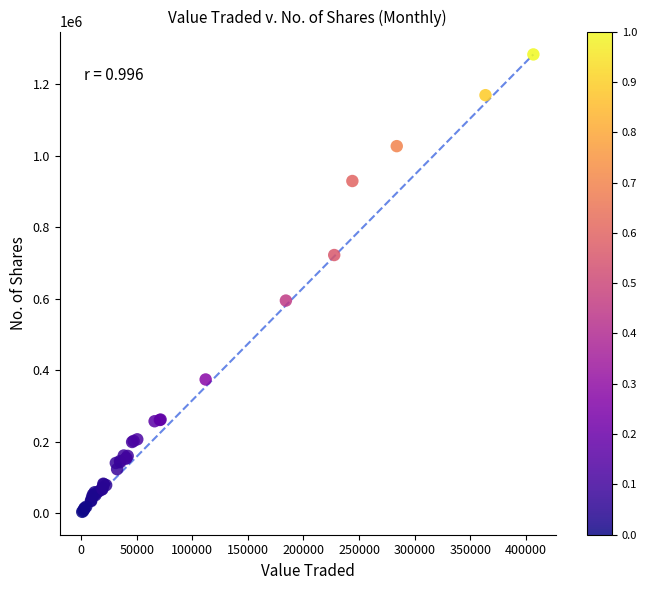

What Y value in the scatter plot is closest to 643996?

595269